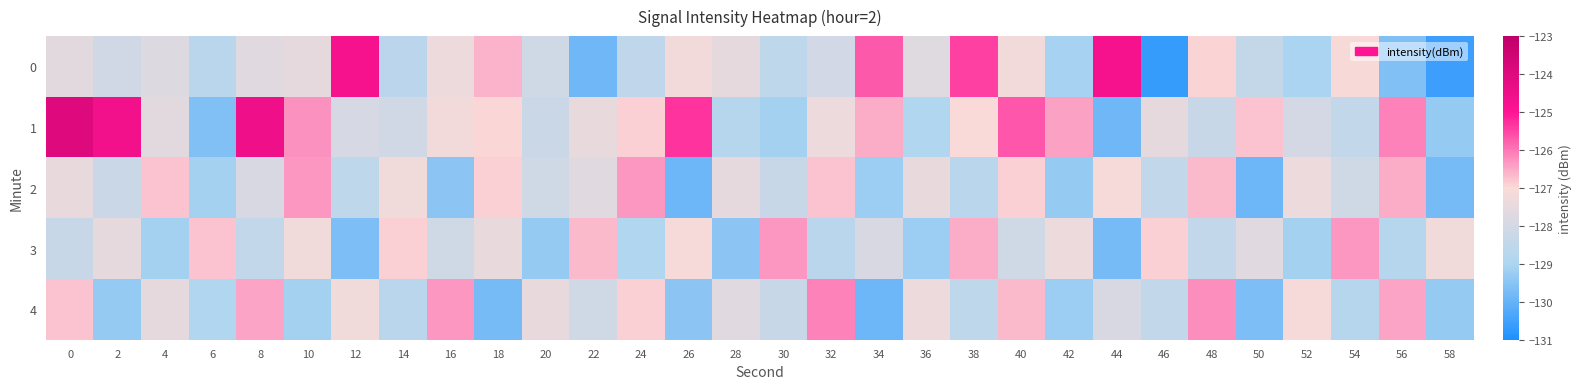

Reading left to right, what are all the values shown in this chart?

0: 0=-127.6	2=-128.1	4=-127.8	6=-128.7	8=-127.6	10=-127.5	12=-124.8	14=-128.6	16=-127.4	18=-126.6	20=-128.1	22=-129.9	24=-128.5	26=-127.2	28=-127.5	30=-128.5	32=-128.1	34=-125.7	36=-127.7	38=-125.5	40=-127.2	42=-129.1	44=-124.7	46=-130.6	48=-126.9	50=-128.4	52=-129.0	54=-127.1	56=-129.6	58=-130.6
1: 0=-124.0	2=-124.7	4=-127.6	6=-129.6	8=-124.5	10=-126.3	12=-127.9	14=-128.1	16=-127.2	18=-127.0	20=-128.2	22=-127.5	24=-126.9	26=-125.3	28=-128.8	30=-129.1	32=-127.3	34=-126.5	36=-128.9	38=-127.0	40=-125.7	42=-126.4	44=-129.9	46=-127.5	48=-128.3	50=-126.8	52=-128.0	54=-128.4	56=-126.1	58=-129.3
2: 0=-127.5	2=-128.2	4=-126.8	6=-129.1	8=-127.9	10=-126.3	12=-128.6	14=-127.2	16=-129.4	18=-126.9	20=-128.1	22=-127.7	24=-126.3	26=-129.9	28=-127.6	30=-128.3	32=-126.8	34=-129.2	36=-127.5	38=-128.7	40=-126.9	42=-129.3	44=-127.1	46=-128.4	48=-126.7	50=-129.9	52=-127.3	54=-128.1	56=-126.6	58=-129.8
3: 0=-128.3	2=-127.6	4=-129.1	6=-126.8	8=-128.4	10=-127.2	12=-129.7	14=-126.9	16=-128.1	18=-127.5	20=-129.3	22=-126.7	24=-128.9	26=-127.1	28=-129.4	30=-126.3	32=-128.7	34=-127.9	36=-129.2	38=-126.6	40=-128.1	42=-127.3	44=-129.8	46=-126.9	48=-128.4	50=-127.7	52=-129.1	54=-126.3	56=-128.8	58=-127.2
4: 0=-126.8	2=-129.3	4=-127.6	6=-128.9	8=-126.5	10=-129.1	12=-127.2	14=-128.7	16=-126.3	18=-129.8	20=-127.5	22=-128.1	24=-126.9	26=-129.4	28=-127.7	30=-128.3	32=-126.1	34=-129.9	36=-127.3	38=-128.6	40=-126.7	42=-129.2	44=-127.9	46=-128.4	48=-126.2	50=-129.7	52=-127.1	54=-128.8	56=-126.5	58=-129.3